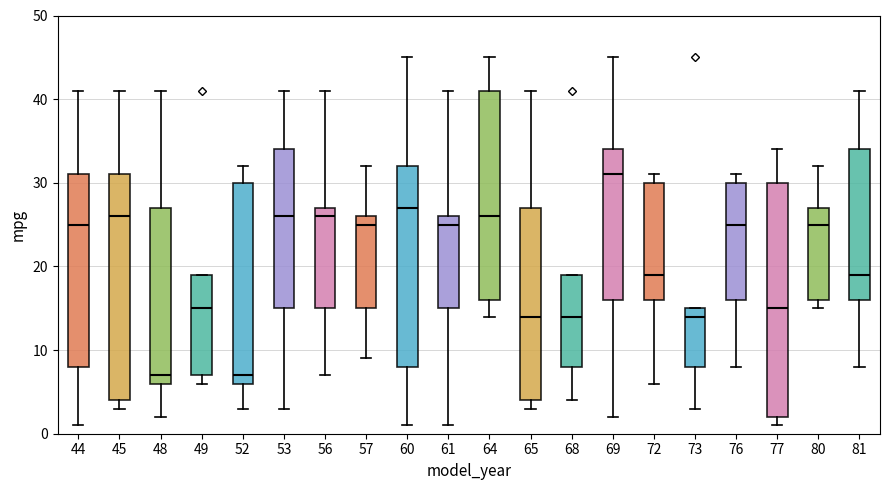

Which box has the highest median line?

69